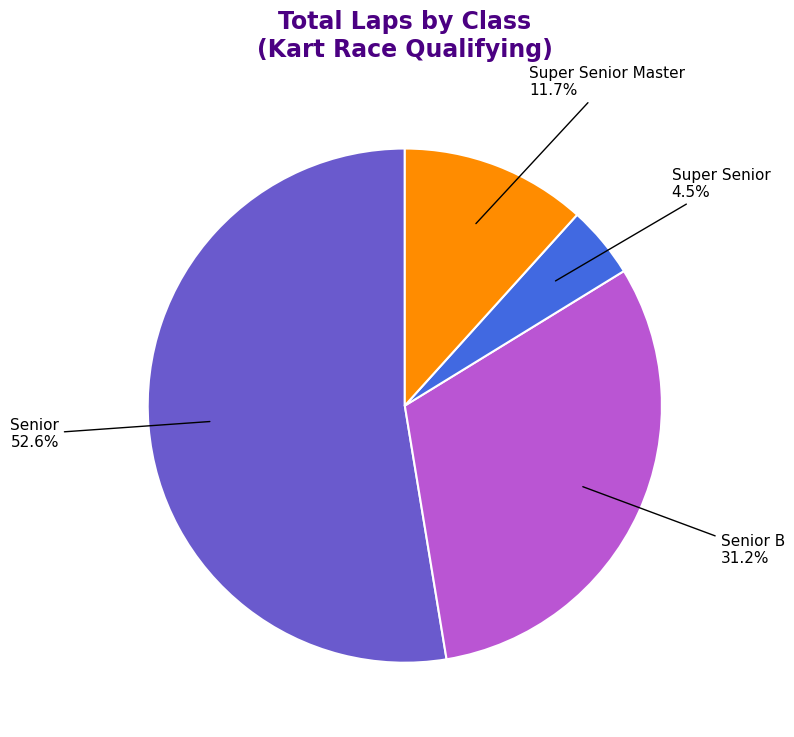

Which category has the biggest portion of the pie?

Senior